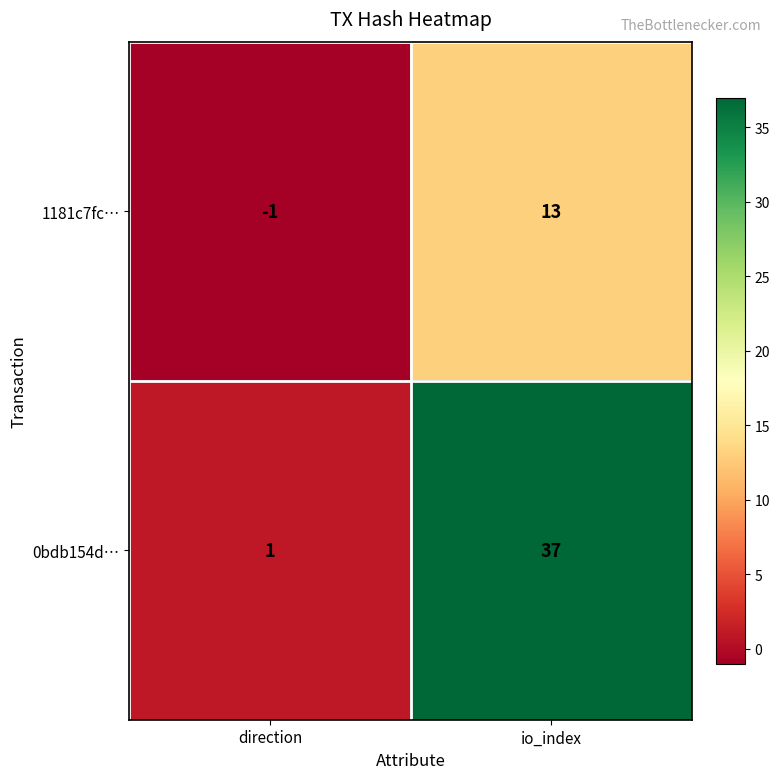

At which category does the chart reach its peak across all series?

io_index